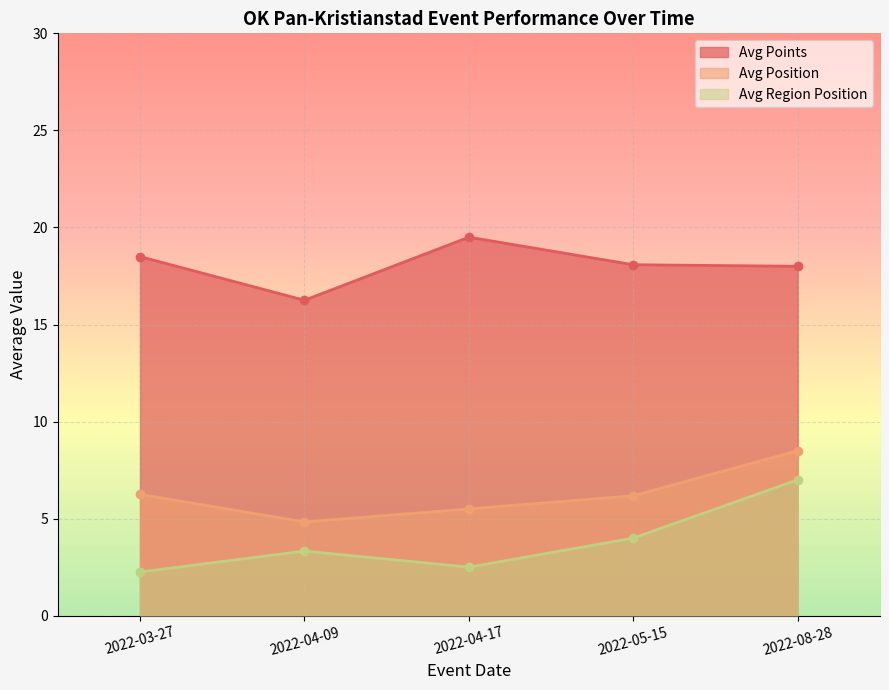

The value of avg_region_position at 2022-03-27 is 2.2. True or false?

True